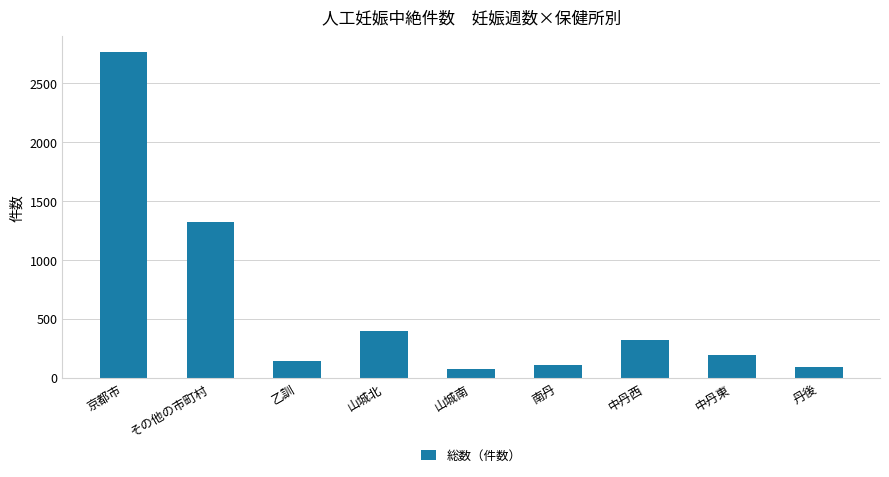

What is the minimum value shown in the chart?

69